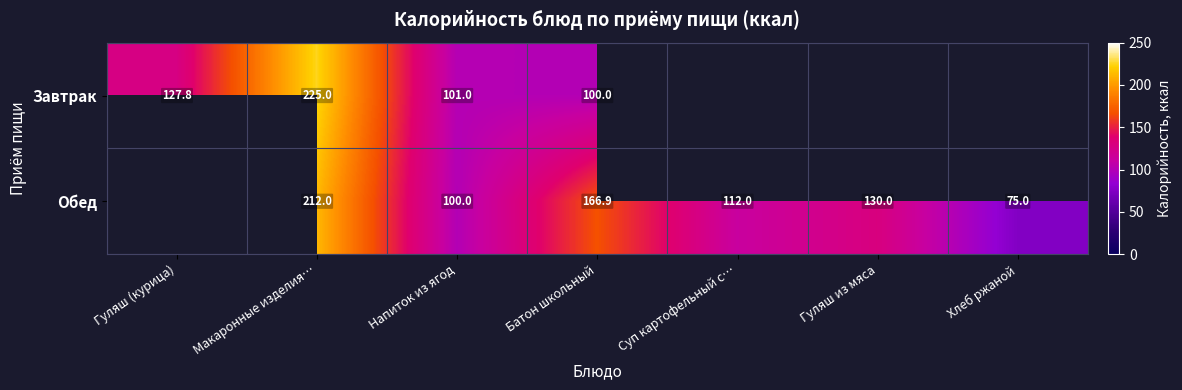

The Обед series shows 116.4 at Хлеб ржаной. True or false?

False